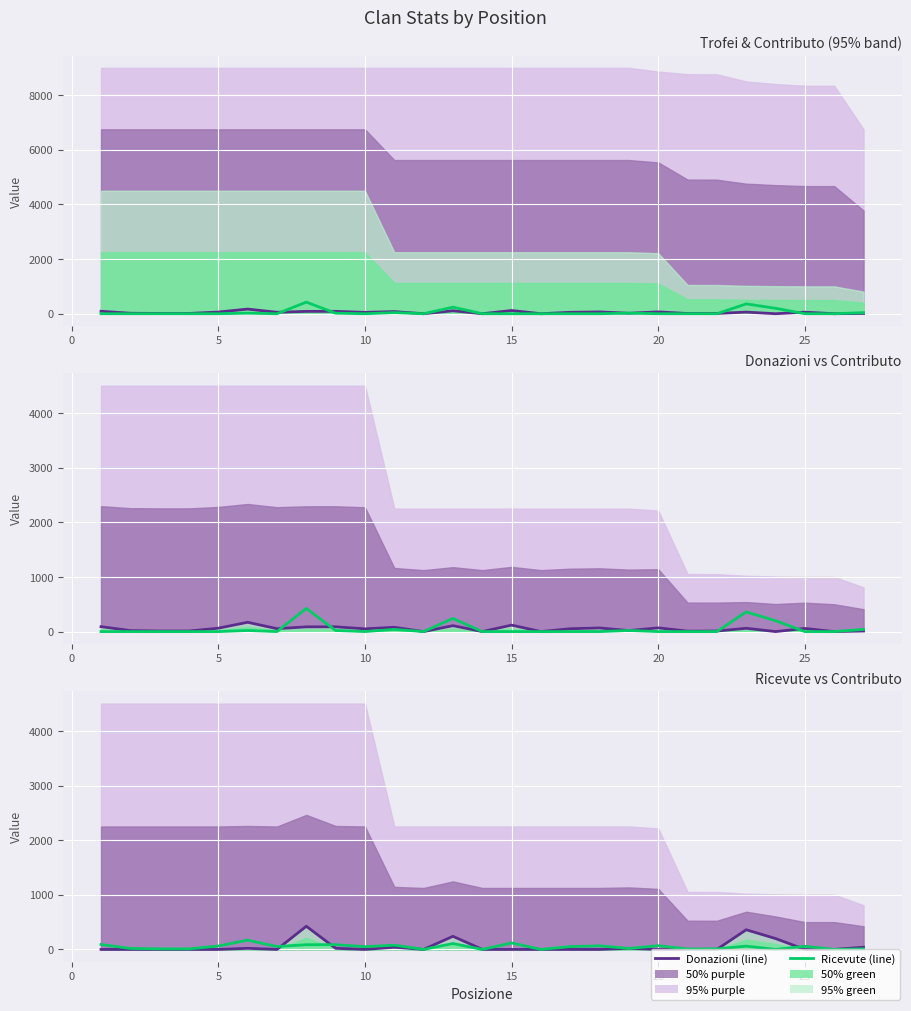

After their last crossing, which series has the higher values: Donazioni or Ricevute?

Ricevute